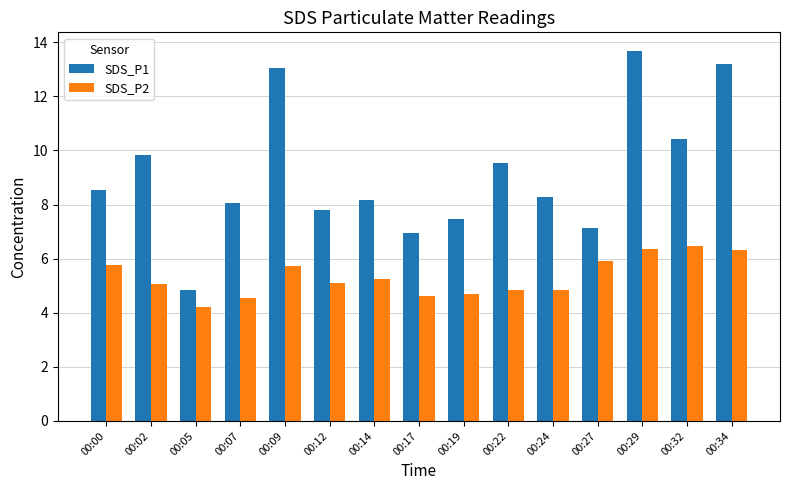

What is the sum of the SDS_P2 values at 00:32 and 00:27?

12.4